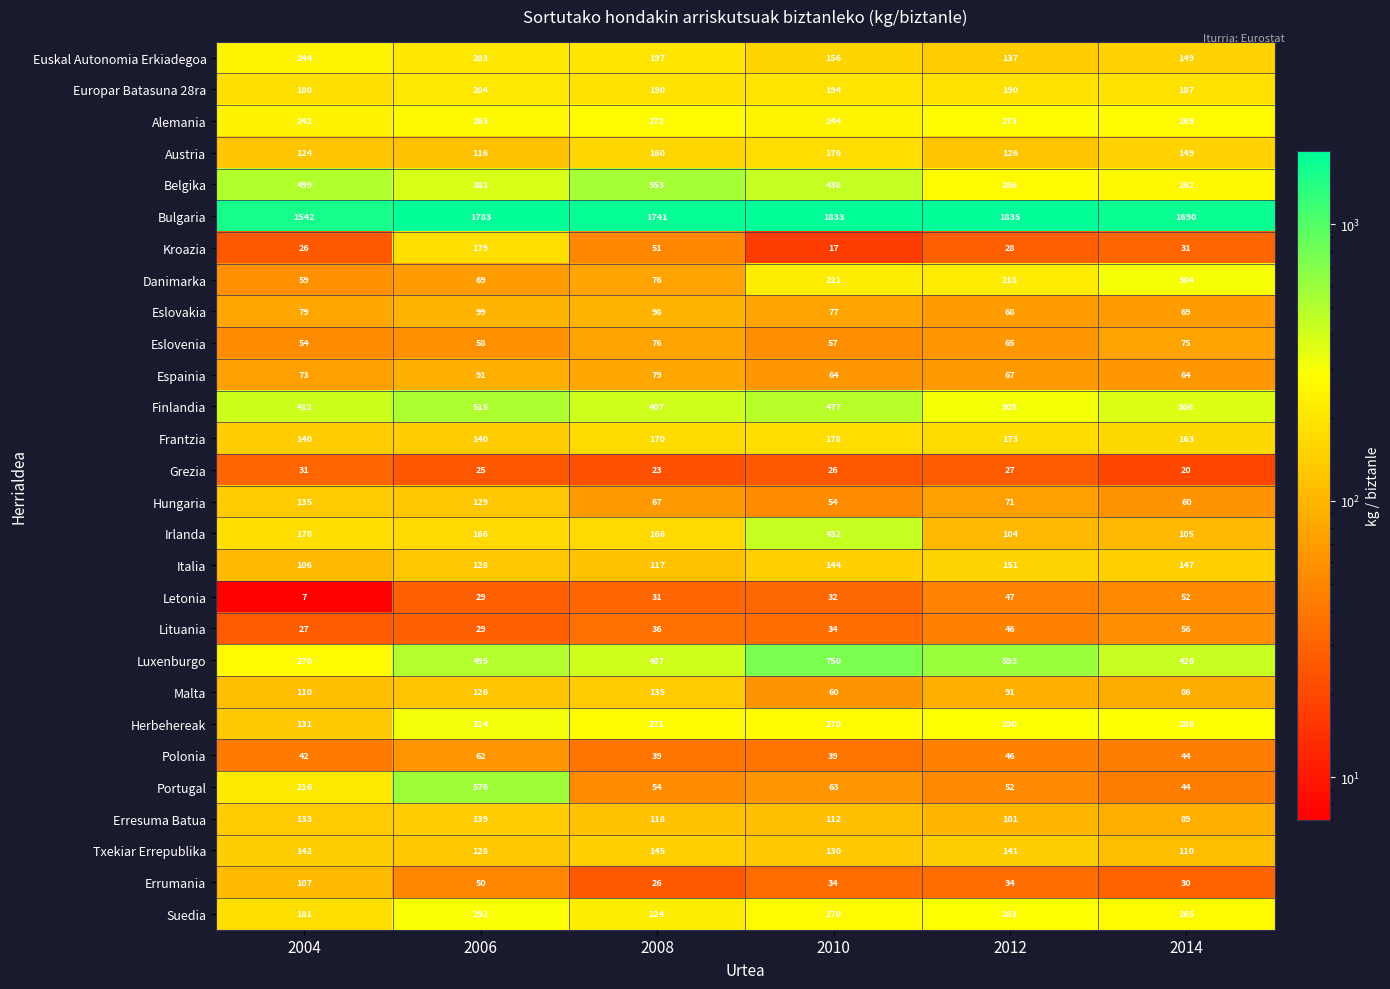

What is the sum of the Grezia values at 2010 and 2006?

51